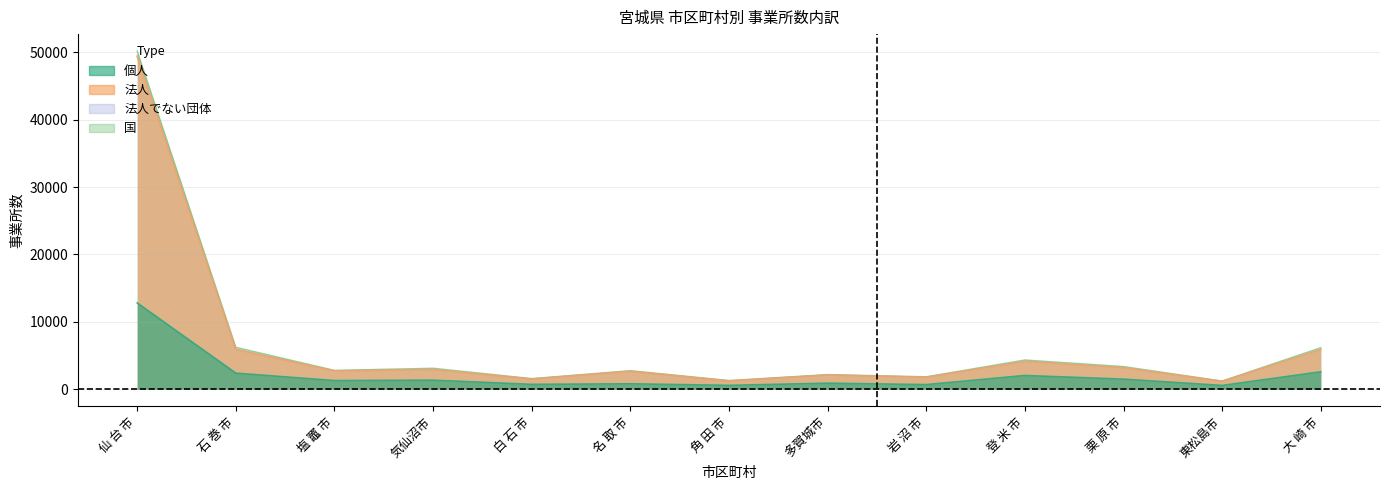

Reading left to right, extract all data points from this chart.

民営事業所数: 仙 台 市=49555	石 巻 市=5941	塩 竈 市=2730	気仙沼市=2944	白 石 市=1526	名 取 市=2670	角 田 市=1233	多賀城市=2119	岩 沼 市=1787	登 米 市=4169	栗 原 市=3211	東松島市=1173	大 崎 市=5943
個人: 仙 台 市=12811	石 巻 市=2390	塩 竈 市=1290	気仙沼市=1348	白 石 市=729	名 取 市=810	角 田 市=580	多賀城市=900	岩 沼 市=691	登 米 市=2045	栗 原 市=1499	東松島市=567	大 崎 市=2590
法人: 仙 台 市=49359	石 巻 市=5917	塩 竈 市=2716	気仙沼市=2929	白 石 市=1511	名 取 市=2664	角 田 市=1228	多賀城市=2112	岩 沼 市=1778	登 米 市=4128	栗 原 市=3197	東松島市=1170	大 崎 市=5893
法人でない団体: 仙 台 市=50186	石 巻 市=6222	塩 竈 市=2804	気仙沼市=3118	白 石 市=1584	名 取 市=2760	角 田 市=1300	多賀城市=2177	岩 沼 市=1854	登 米 市=4344	栗 原 市=3367	東松島市=1221	大 崎 市=6171